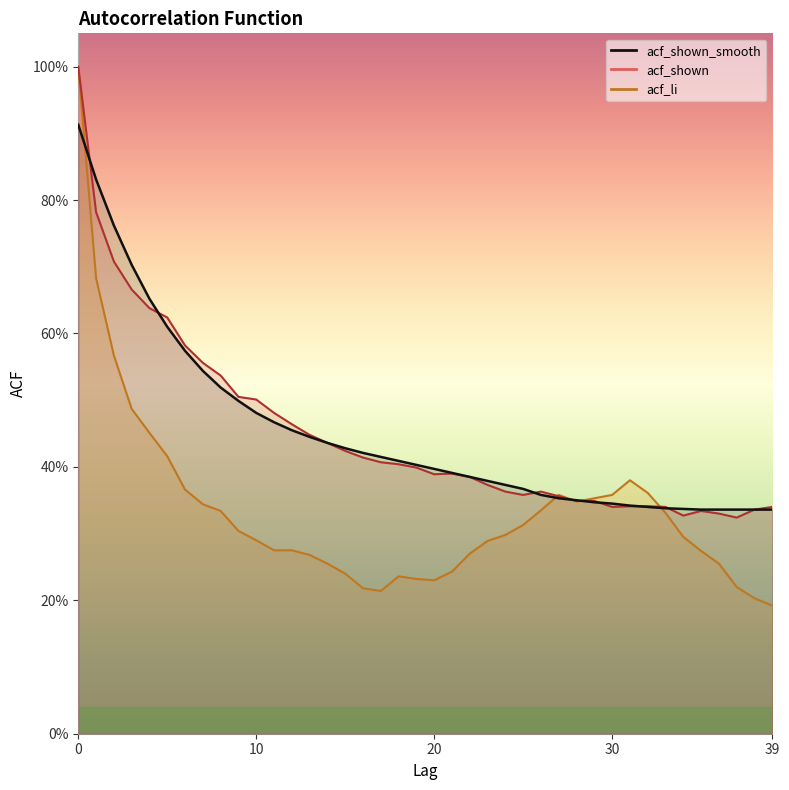

Reading left to right, transcribe all the data shown in this chart.

acf_shown: 0=1.0	1=0.8	2=0.7	3=0.7	4=0.6	5=0.6	6=0.6	7=0.6	8=0.5	9=0.5	10=0.5	11=0.5	12=0.5	13=0.4	14=0.4	15=0.4	16=0.4	17=0.4	18=0.4	19=0.4	20=0.4	21=0.4	22=0.4	23=0.4	24=0.4	25=0.4	26=0.4	27=0.4	28=0.3	29=0.3	30=0.3	31=0.3	32=0.3	33=0.3	34=0.3	35=0.3	36=0.3	37=0.3	38=0.3	39=0.3
acf_shown_smooth: 0=0.9	1=0.8	2=0.8	3=0.7	4=0.7	5=0.6	6=0.6	7=0.5	8=0.5	9=0.5	10=0.5	11=0.5	12=0.5	13=0.4	14=0.4	15=0.4	16=0.4	17=0.4	18=0.4	19=0.4	20=0.4	21=0.4	22=0.4	23=0.4	24=0.4	25=0.4	26=0.4	27=0.4	28=0.3	29=0.3	30=0.3	31=0.3	32=0.3	33=0.3	34=0.3	35=0.3	36=0.3	37=0.3	38=0.3	39=0.3
acf_li: 0=1.0	1=0.7	2=0.6	3=0.5	4=0.5	5=0.4	6=0.4	7=0.3	8=0.3	9=0.3	10=0.3	11=0.3	12=0.3	13=0.3	14=0.3	15=0.2	16=0.2	17=0.2	18=0.2	19=0.2	20=0.2	21=0.2	22=0.3	23=0.3	24=0.3	25=0.3	26=0.3	27=0.4	28=0.3	29=0.4	30=0.4	31=0.4	32=0.4	33=0.3	34=0.3	35=0.3	36=0.3	37=0.2	38=0.2	39=0.2